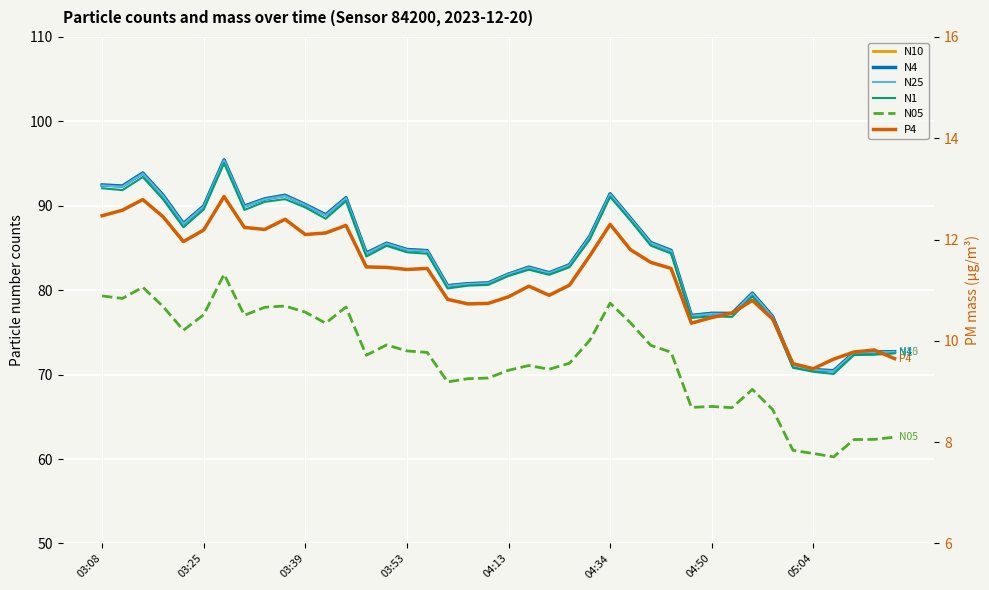

True or false: N4 has a value of 34.9 at 19.

False